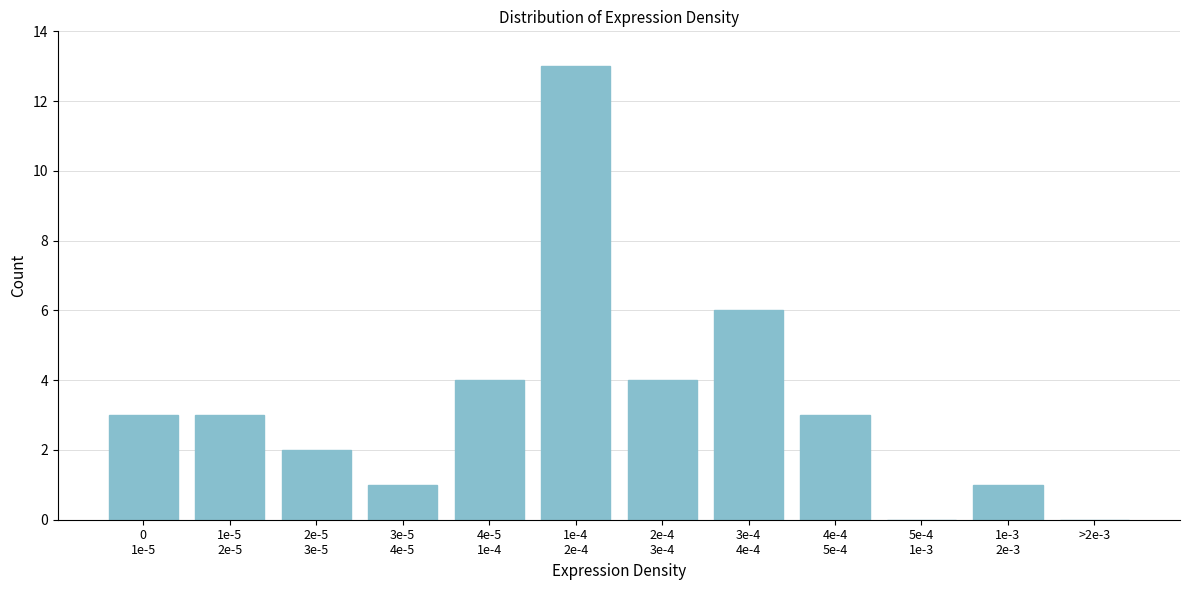

What is the greatest value displayed?

13